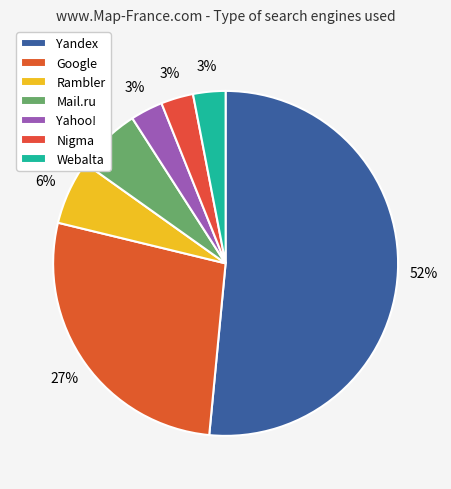

What is the total percentage of Mail.ru and Yahoo!?

9.1%